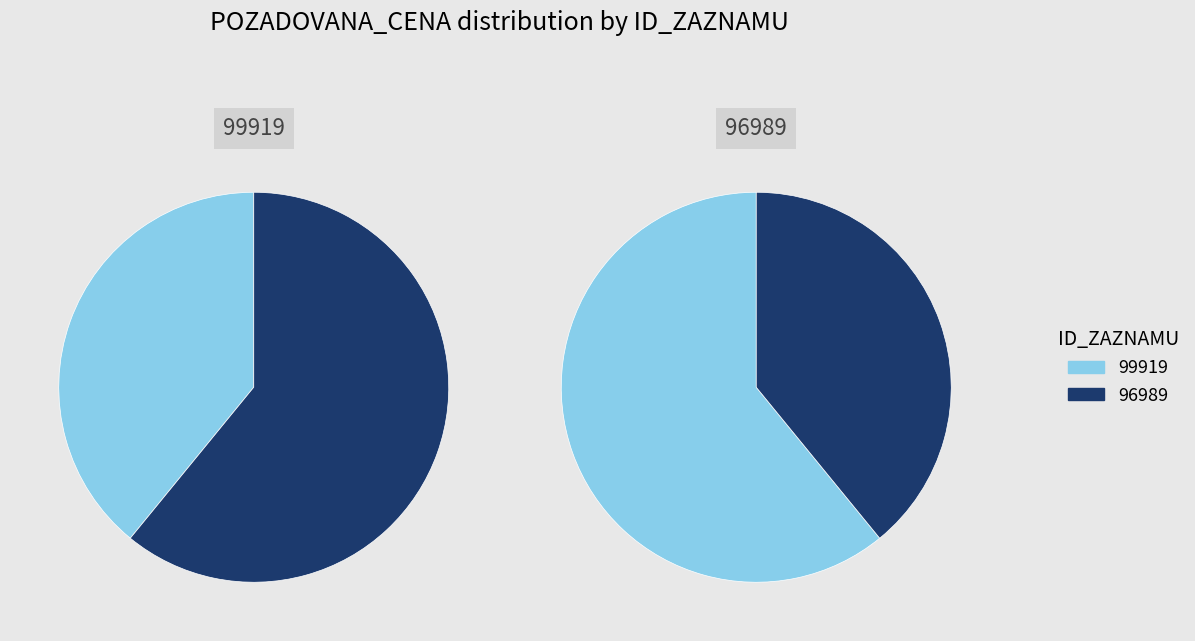

Count the number of slices in the pie.

2